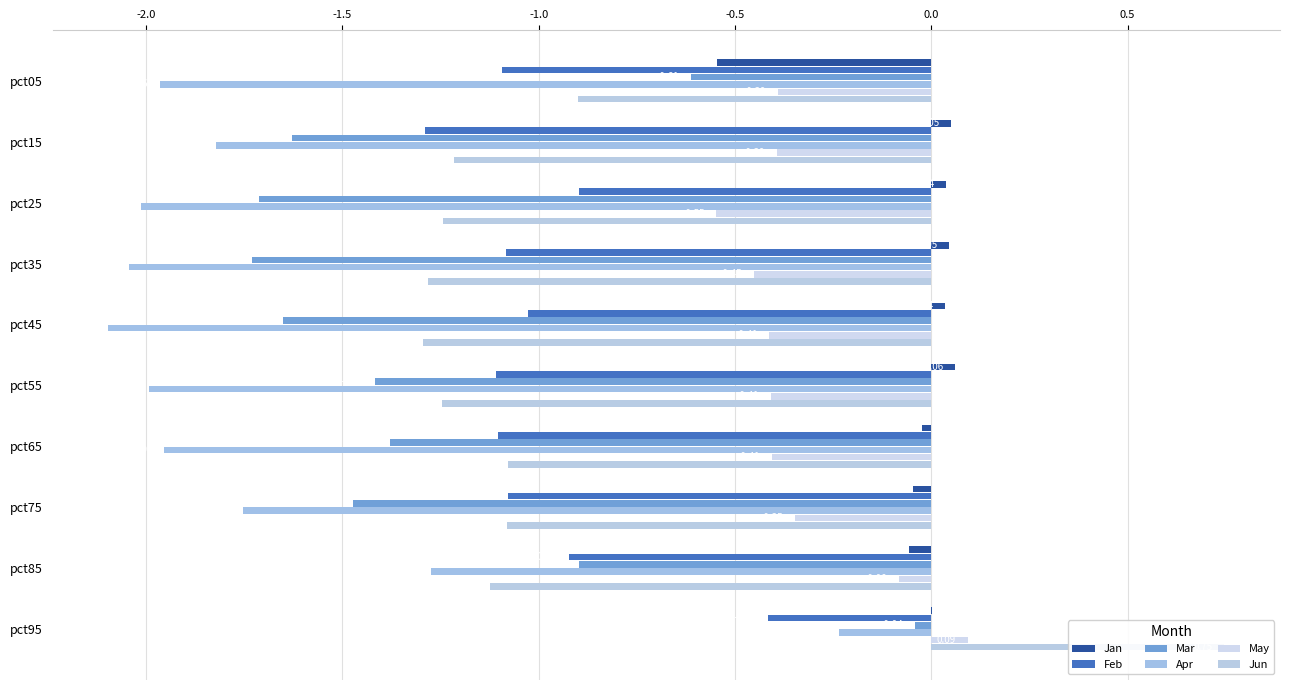

Which series changed the most between pct45 and pct95?

Jun